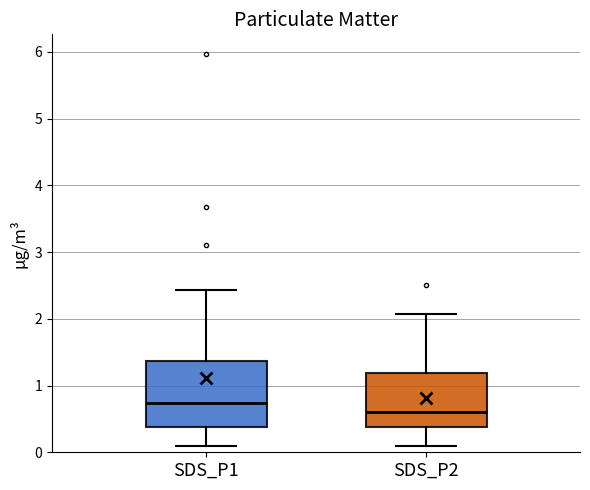

Which box has the lowest median line?

SDS_P2